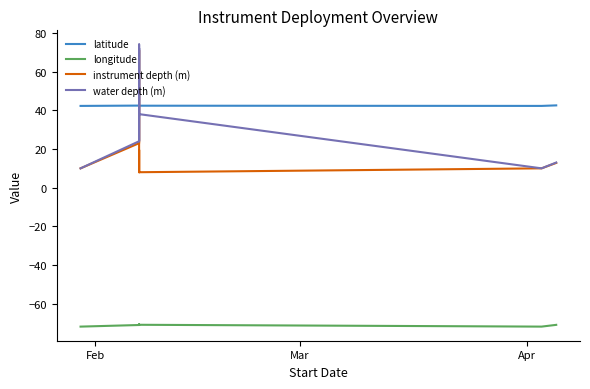

Is the value of water depth (m) at 9 greater than the value of instrument depth (m) at Mar?

No